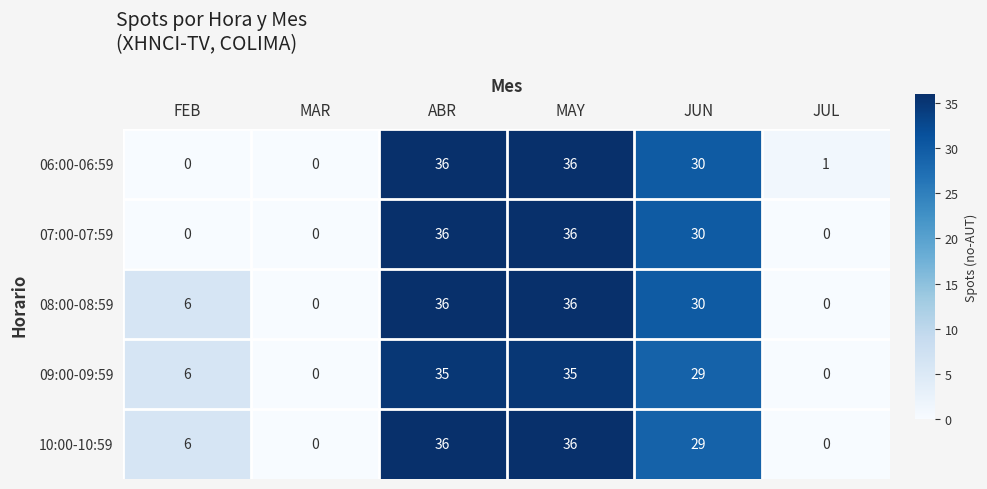

Rank the series by their average value, from lowest to highest.

07:00-07:59, 06:00-06:59, 09:00-09:59, 10:00-10:59, 08:00-08:59